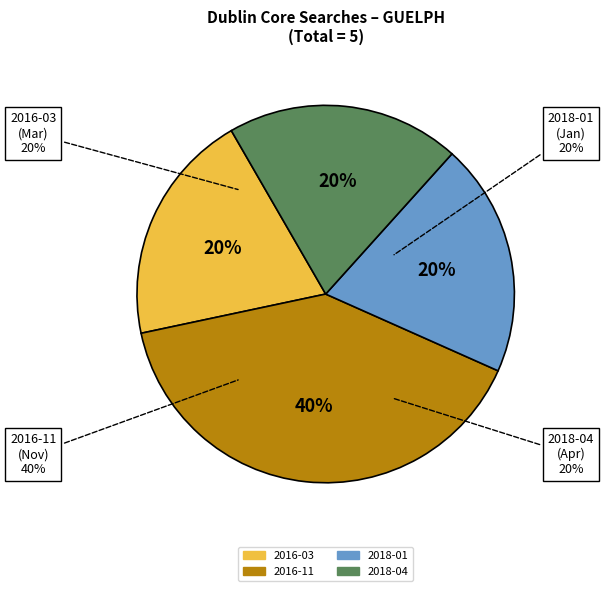

Which category has the smallest portion of the pie?

2016-03